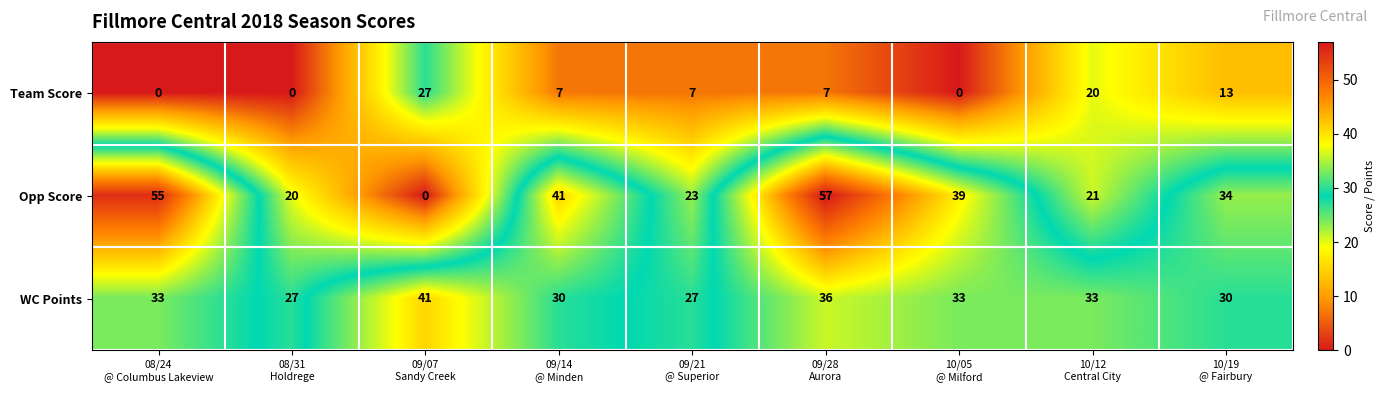

What is the total value across all series at 10/19
@ Fairbury?

77